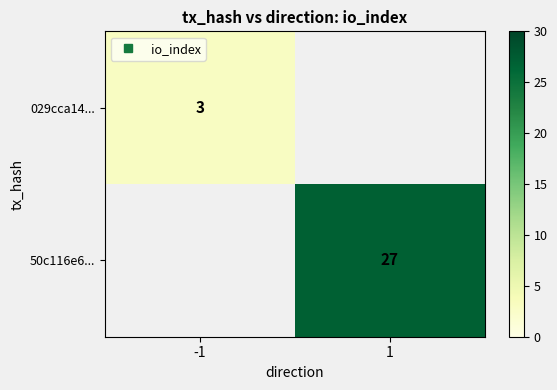

Which has a higher value, -1 or 1?

1